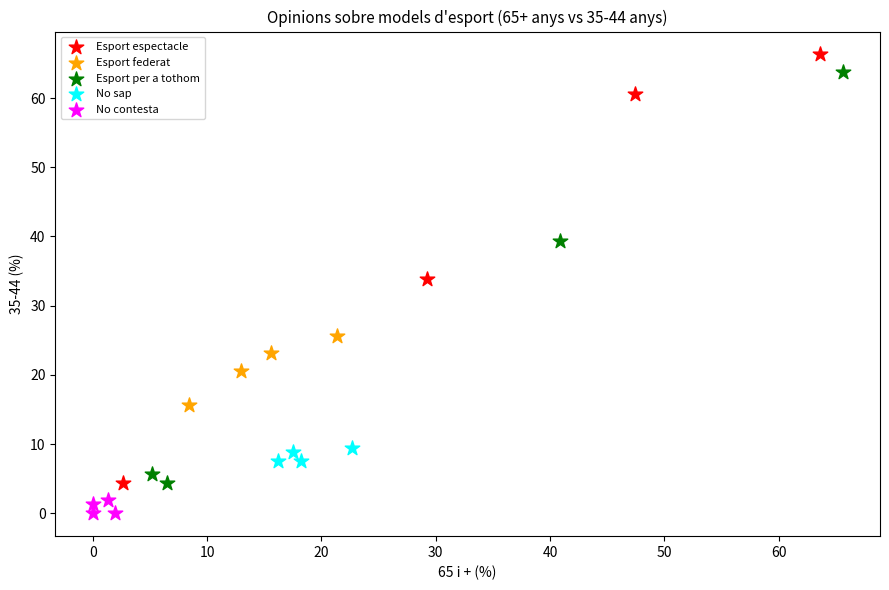

Which series contains the highest Y value?

Esport espectacle